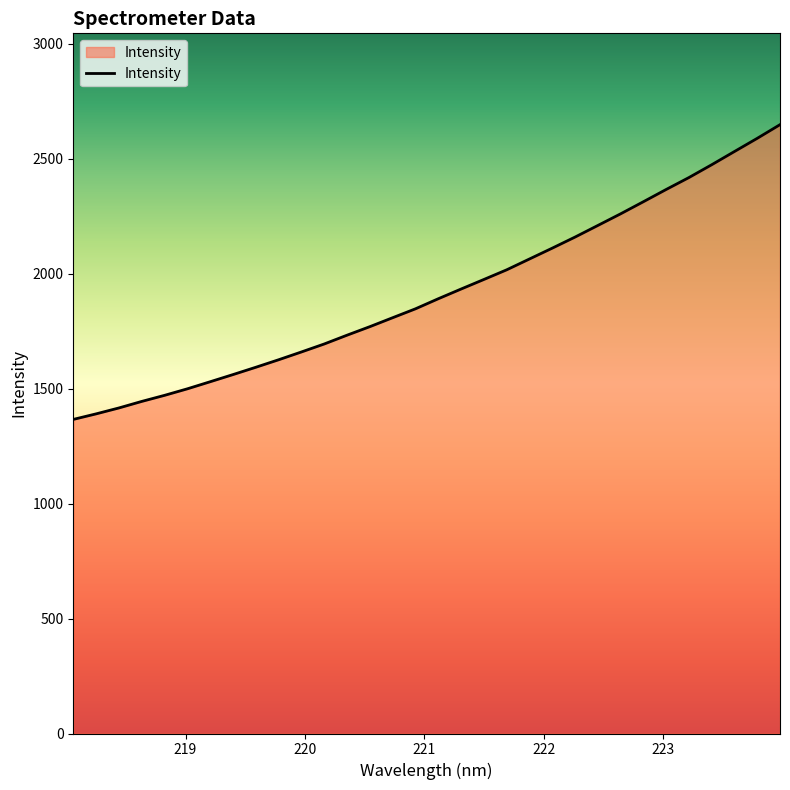

Reading left to right, what are all the values shown in this chart?

1366.2	1390.3	1416.1	1444.5	1470.9	1499.3	1530.1	1561.3	1593.1	1625.7	1659.7	1694.4	1732.6	1769.7	1808.6	1847.3	1891.1	1933.3	1974.9	2016.9	2064.0	2111.2	2159.3	2209.8	2260.4	2313.1	2366.4	2418.3	2474.0	2531.5	2588.9	2648.3